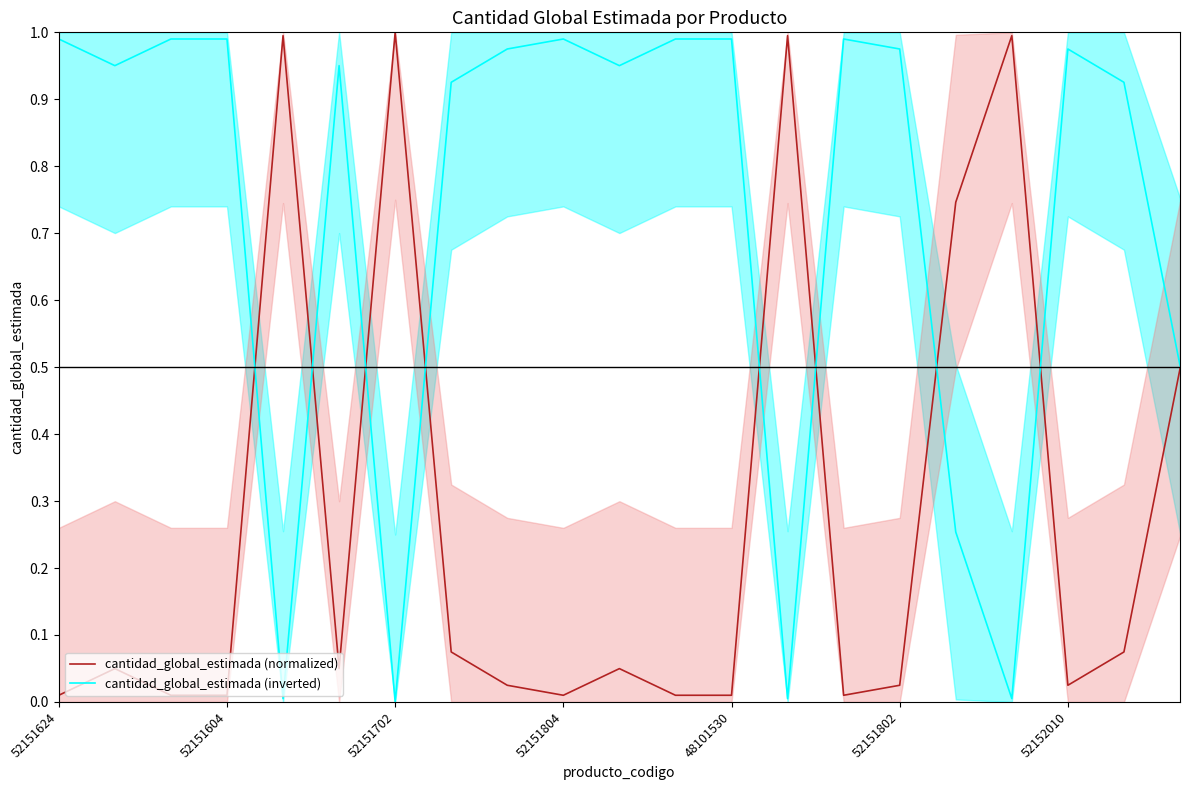

How many distinct data groups are displayed?

2